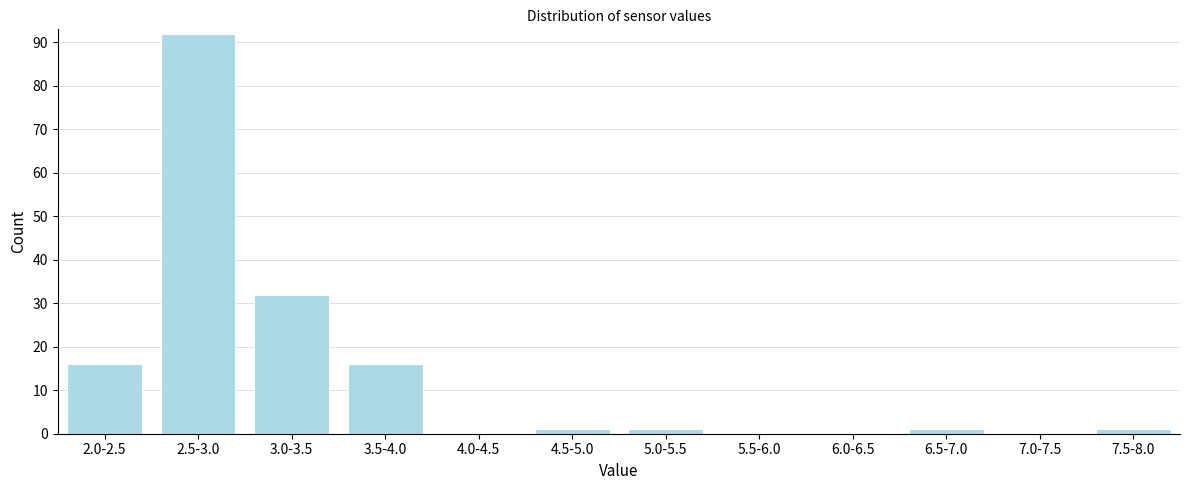

Reading right to left, transcribe all the data shown in this chart.

7.5-8.0=1	7.0-7.5=0	6.5-7.0=1	6.0-6.5=0	5.5-6.0=0	5.0-5.5=1	4.5-5.0=1	4.0-4.5=0	3.5-4.0=16	3.0-3.5=32	2.5-3.0=92	2.0-2.5=16